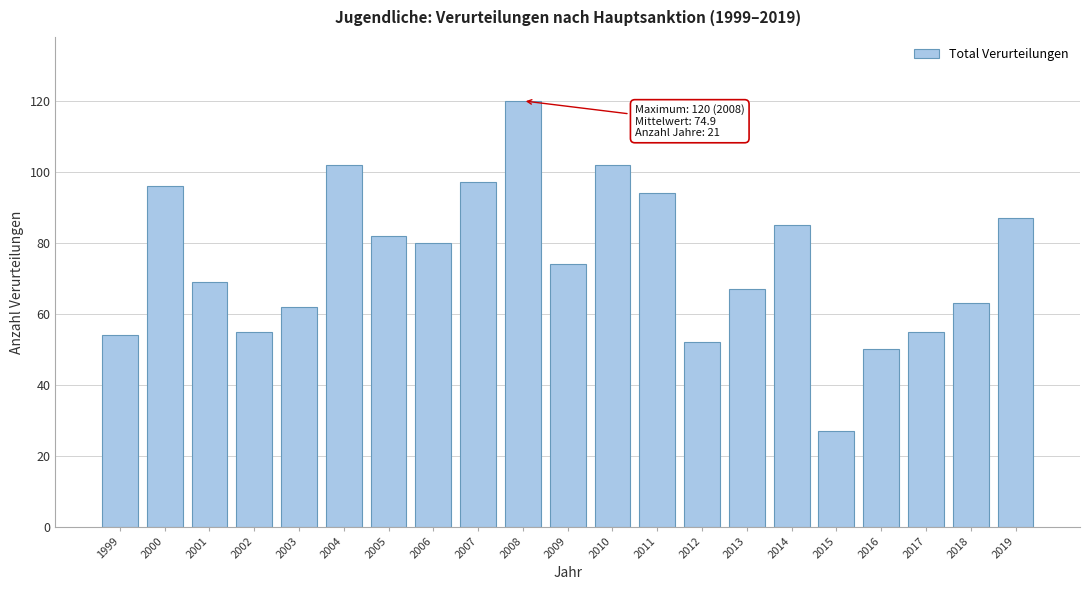

Reading right to left, extract all data points from this chart.

87	63	55	50	27	85	67	52	94	102	74	120	97	80	82	102	62	55	69	96	54